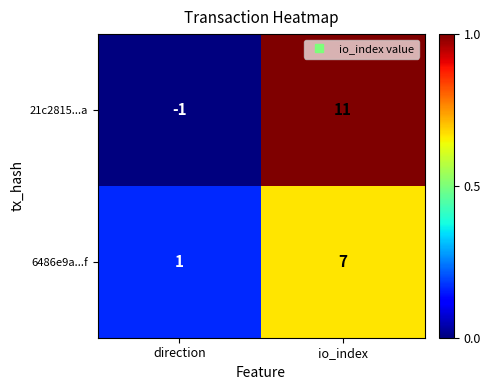

At which category does the chart reach its peak across all series?

io_index